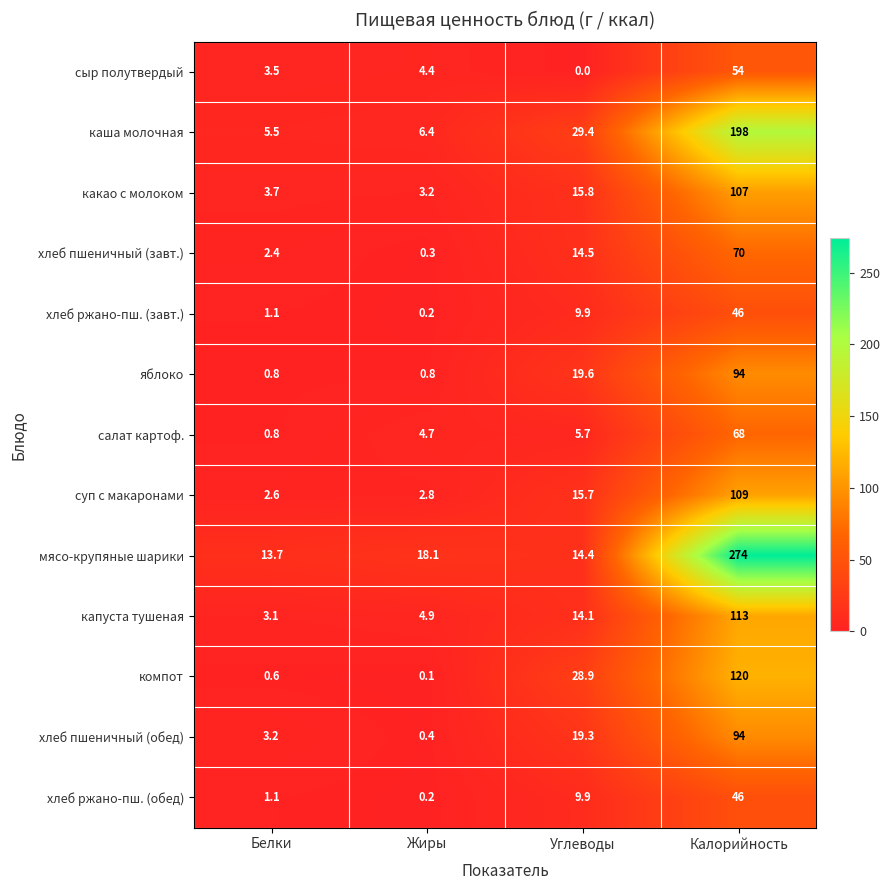

How many series are shown in this chart?

13